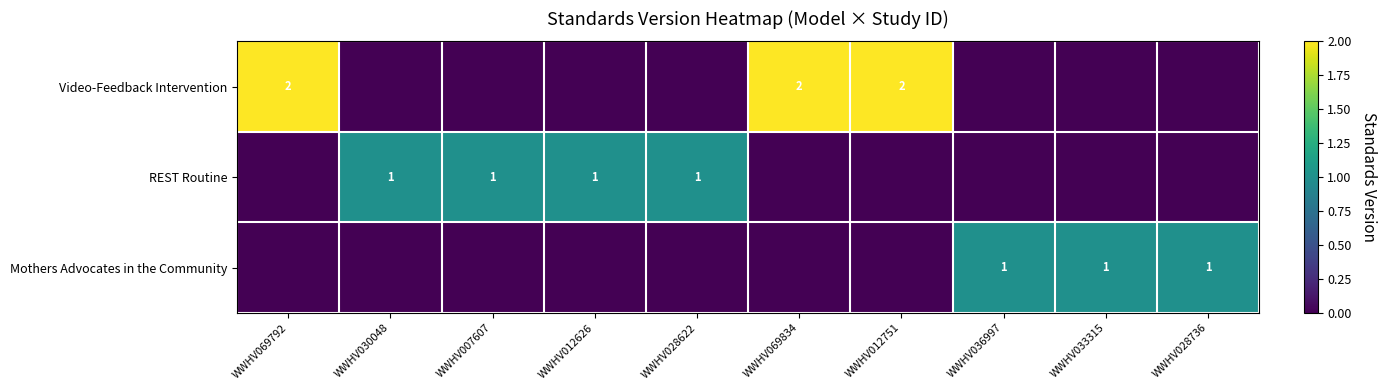

The value of REST Routine at WWHV069834 is 0. True or false?

False